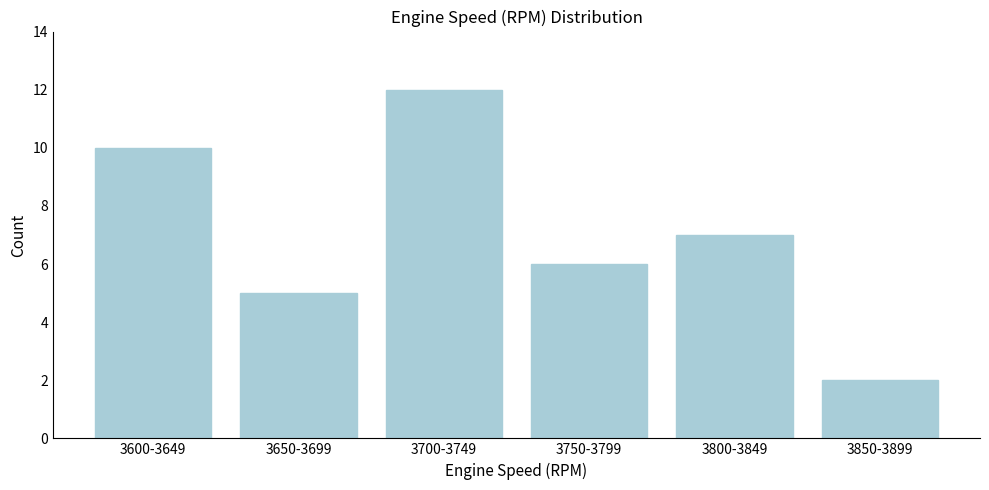

Reading left to right, what are all the values shown in this chart?

3600-3649=10	3650-3699=5	3700-3749=12	3750-3799=6	3800-3849=7	3850-3899=2